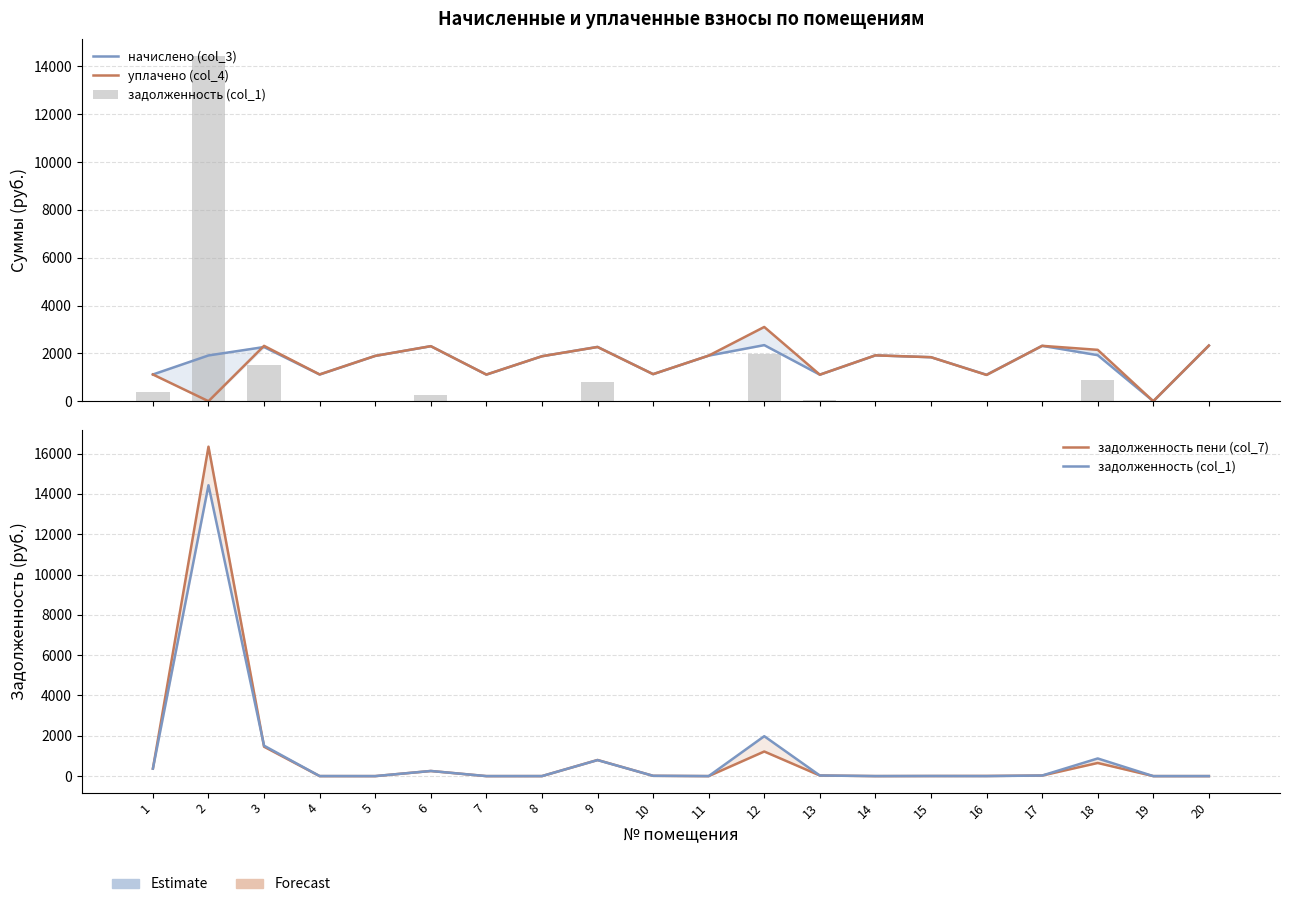

At which label does начислено (col_3) first exceed 1906?

2